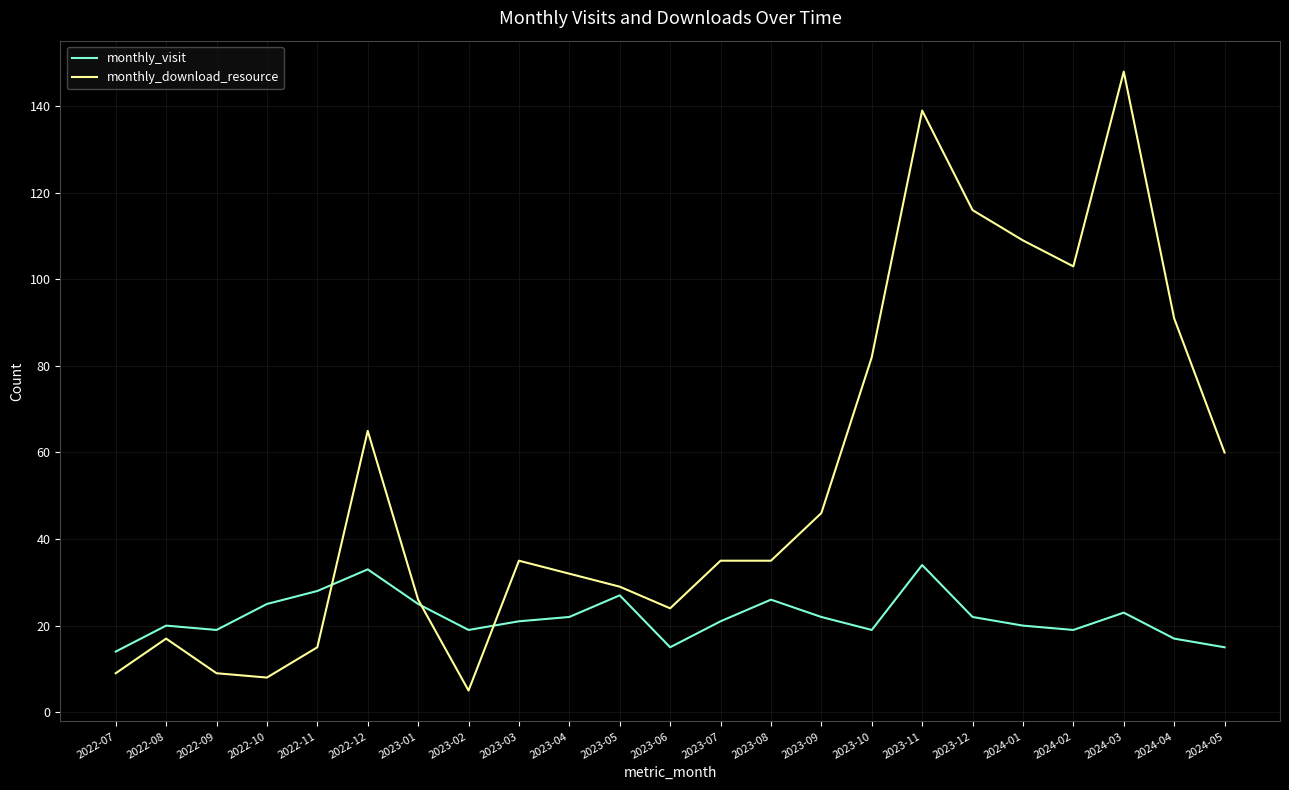

What is the difference between the second highest and minimum values in the monthly_visit series?

19